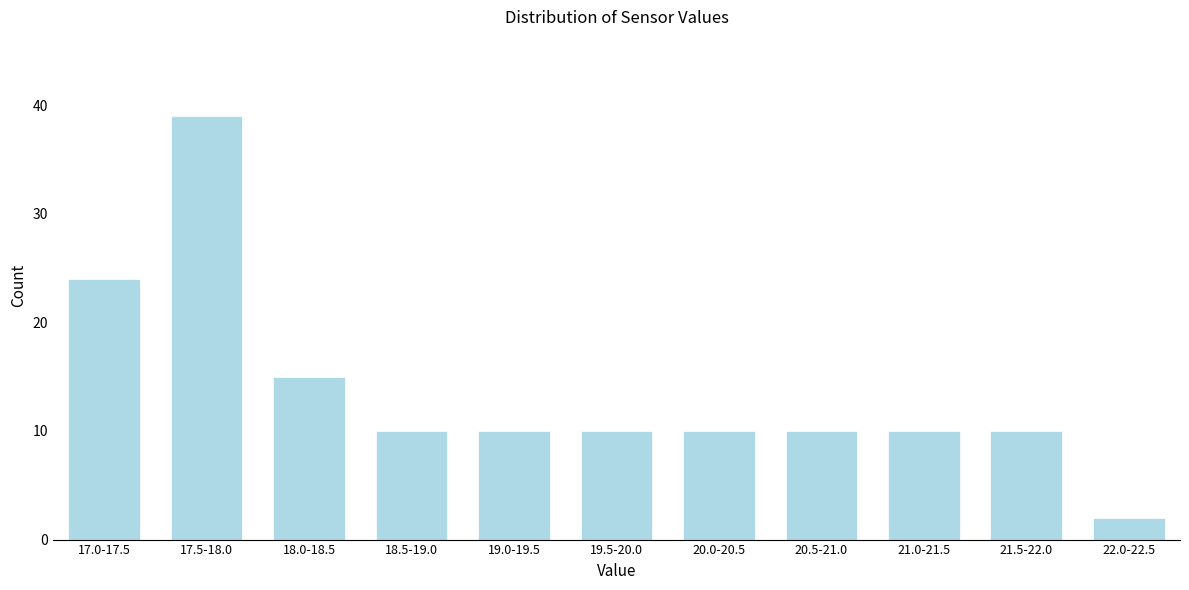

Reading left to right, what are all the values shown in this chart?

17.0-17.5=24	17.5-18.0=39	18.0-18.5=15	18.5-19.0=10	19.0-19.5=10	19.5-20.0=10	20.0-20.5=10	20.5-21.0=10	21.0-21.5=10	21.5-22.0=10	22.0-22.5=2